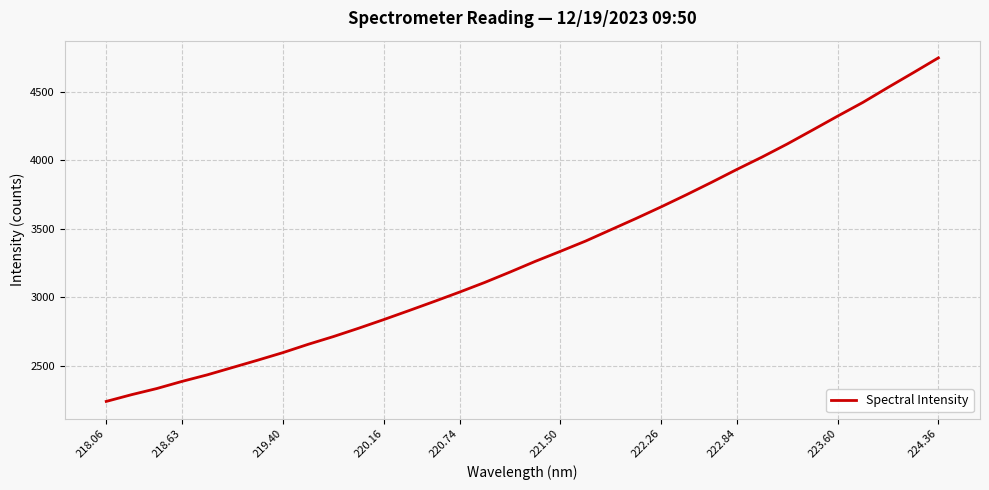

What is the difference between the maximum and minimum values?

2503.9